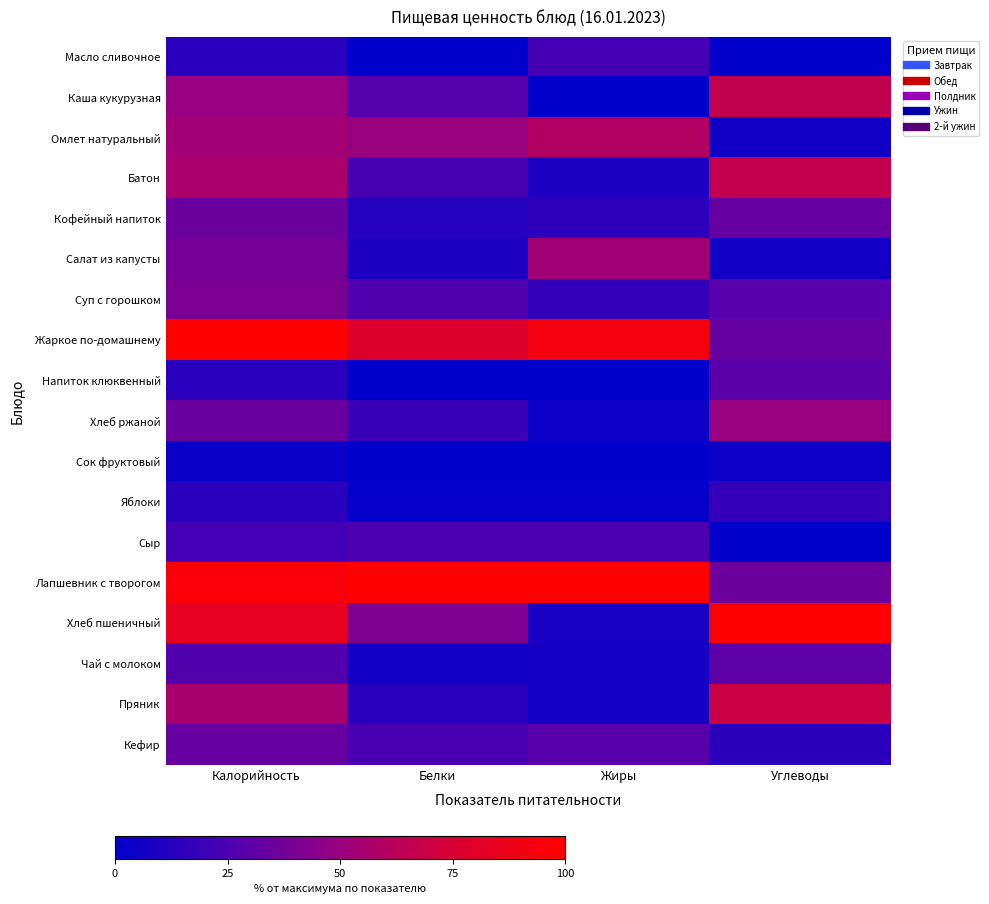

How many distinct data groups are displayed?

18